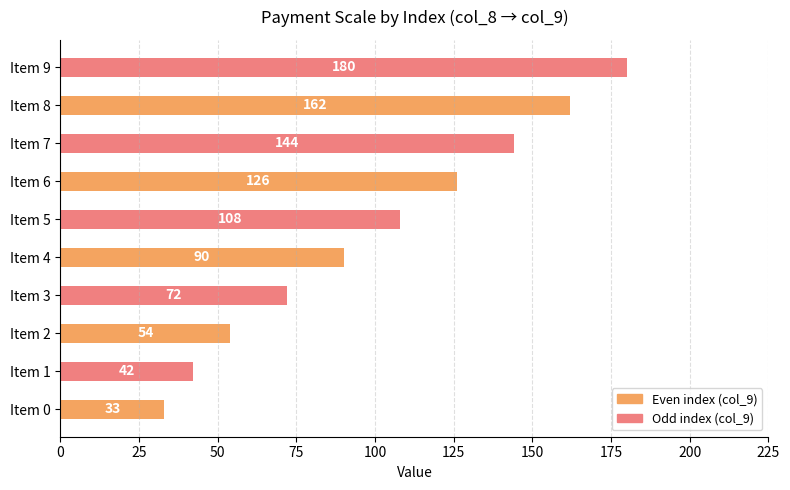

Reading bottom to top, list all the values displayed in this chart.

Item 0=33	Item 1=42	Item 2=54	Item 3=72	Item 4=90	Item 5=108	Item 6=126	Item 7=144	Item 8=162	Item 9=180